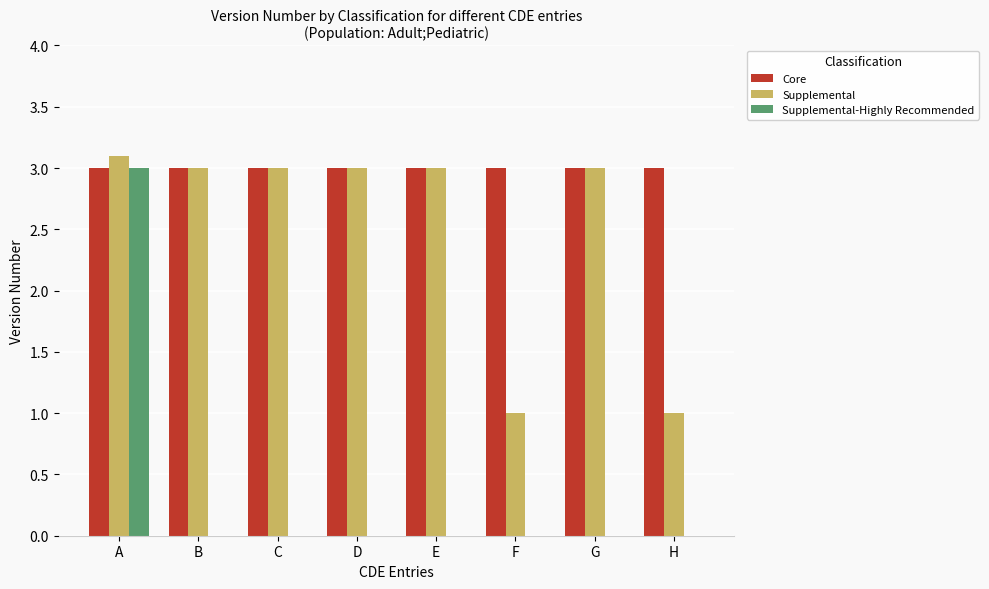

Reading left to right, list all the values displayed in this chart.

Core: 3.0	3.0	3.0	3.0	3.0	3.0	3.0	3.0
Supplemental: 3.1	3.0	3.0	3.0	3.0	1.0	3.0	1.0
Supplemental-Highly Recommended: 3.0	0.0	0.0	0.0	0.0	0.0	0.0	0.0